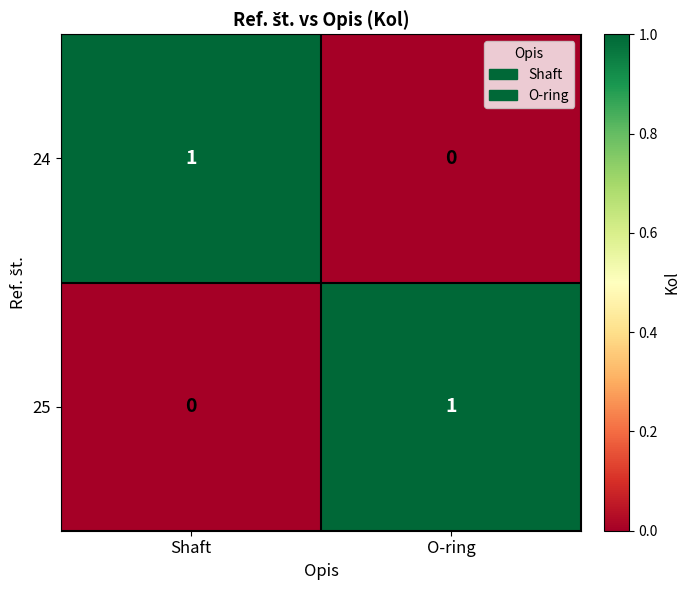

At which label is 24 closest to 0?

O-ring